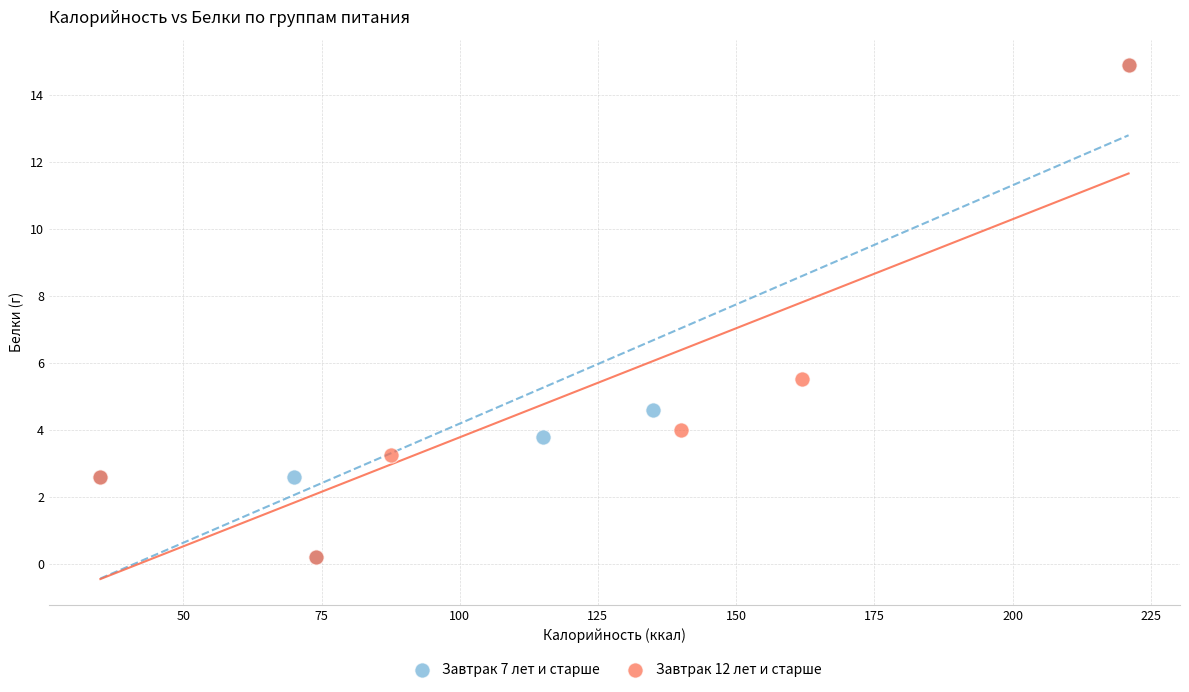

What are all the series names shown in the legend?

Завтрак 7 лет и старше, Завтрак 12 лет и старше